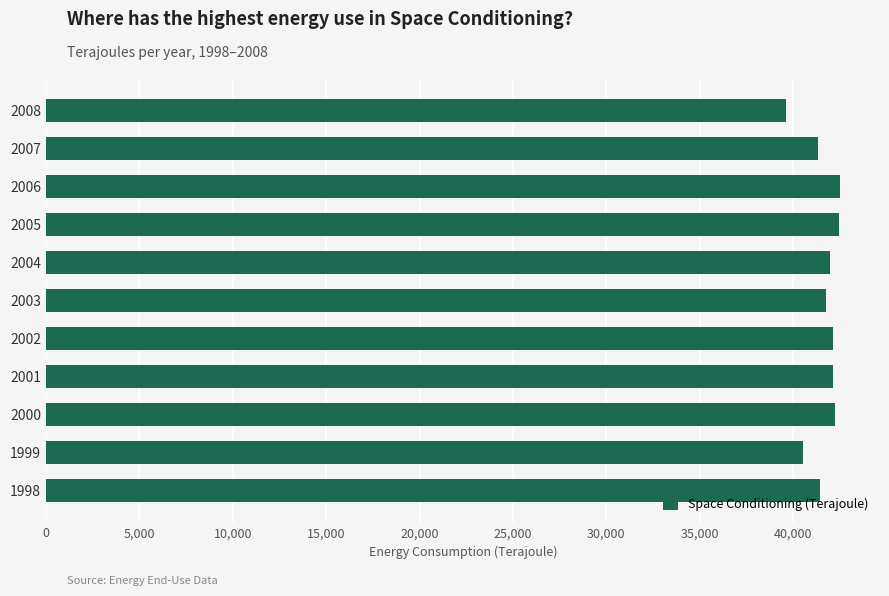

What is the greatest value displayed?

42520